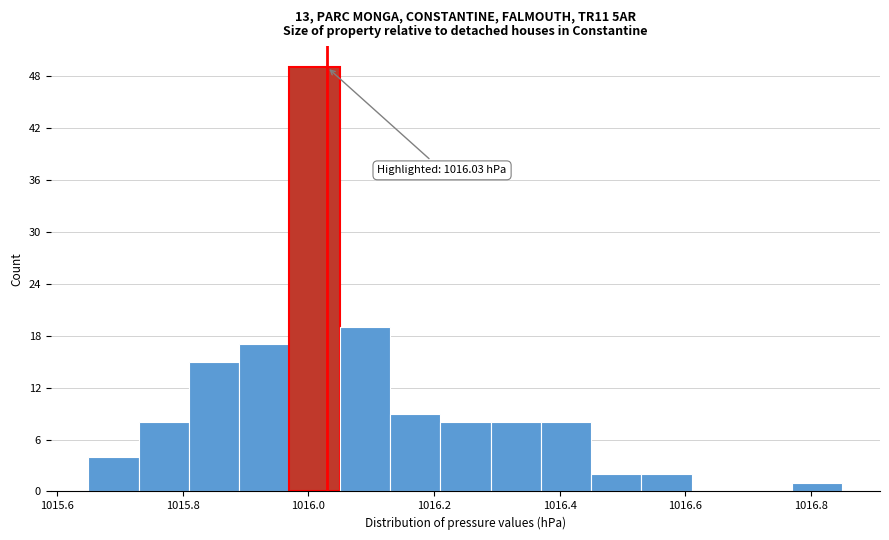

Over which range of the x-axis is the bar tallest?

1015.97 to 1016.05